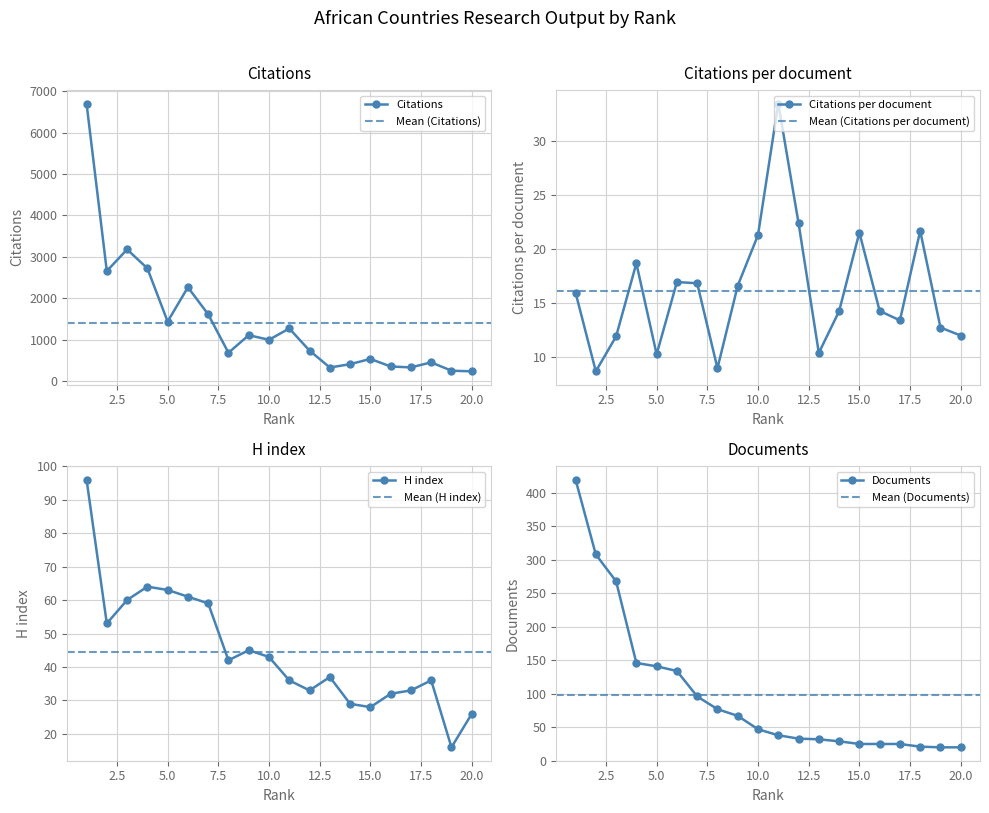

How many interior local valleys does the Citations series have?

6